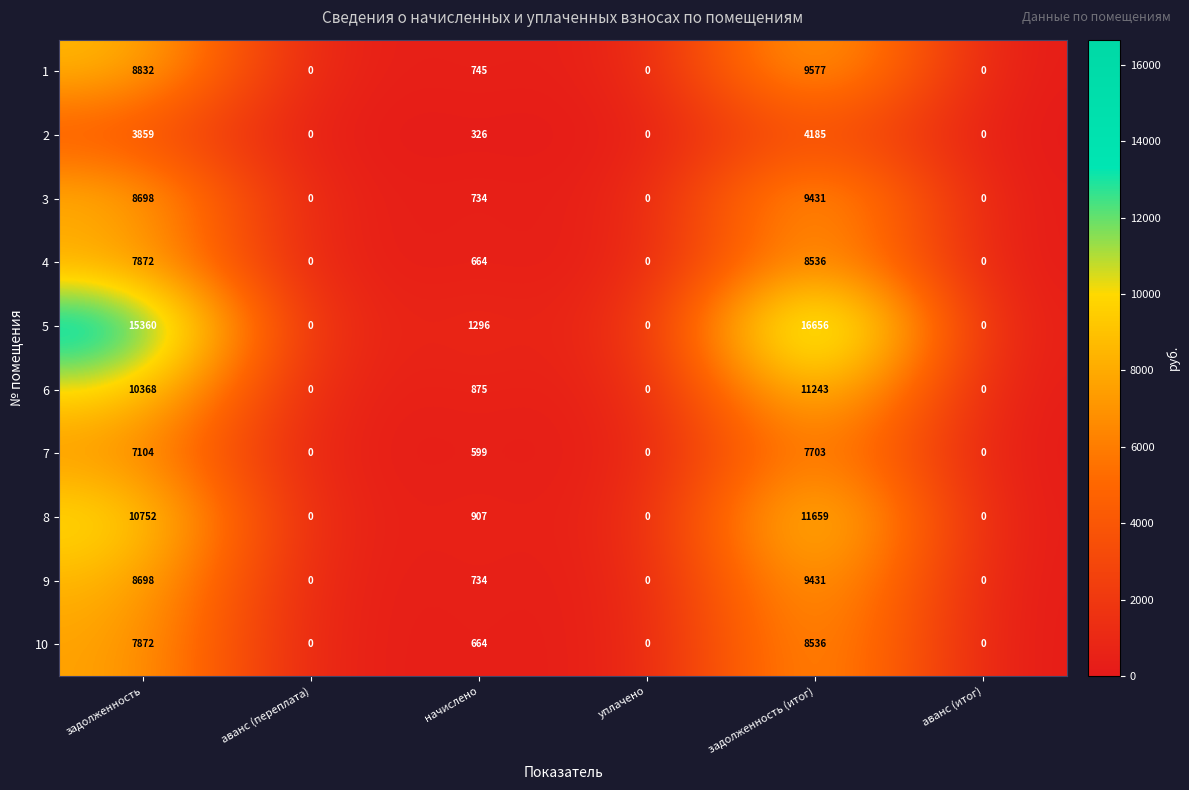

Is it true that 8 equals 10752 at задолженность?

True